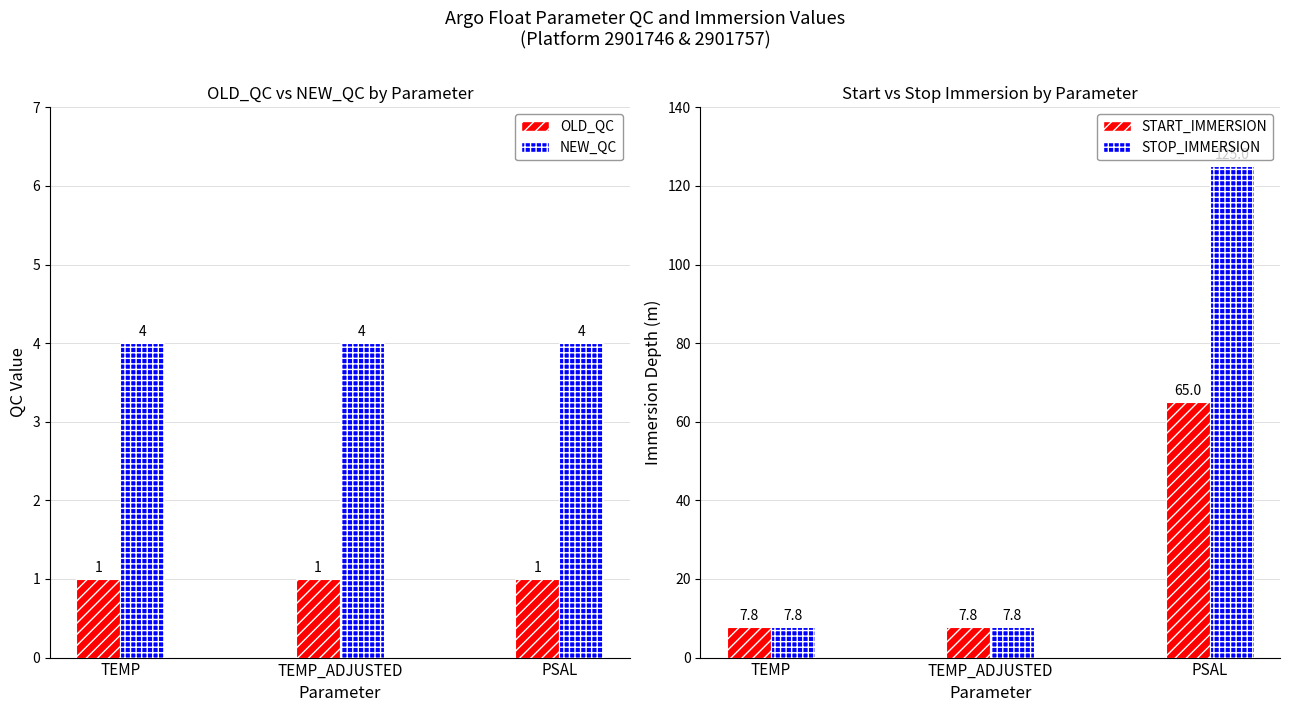

What is the sum of the OLD_QC values at PSAL and TEMP?

2.0